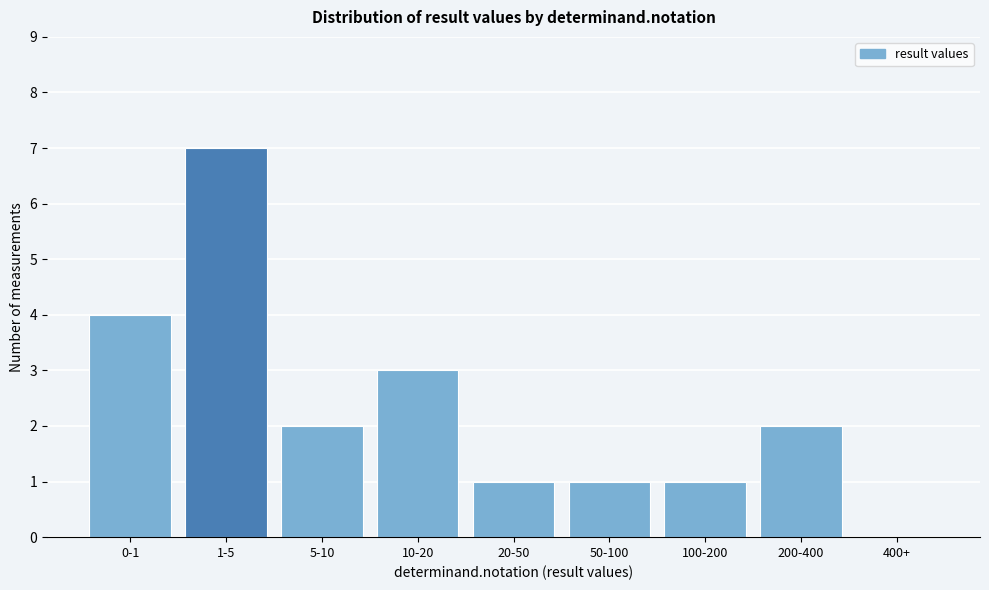

Reading left to right, transcribe all the data shown in this chart.

0-1=4	1-5=7	5-10=2	10-20=3	20-50=1	50-100=1	100-200=1	200-400=2	400+=0